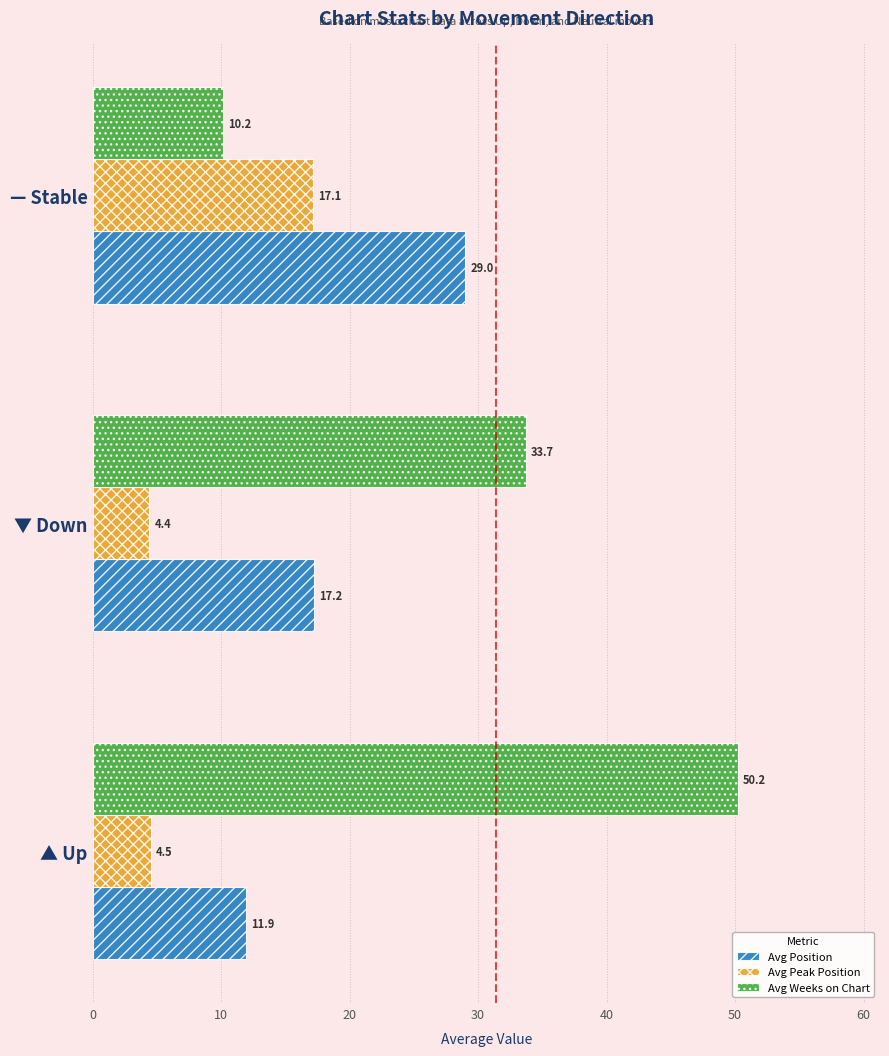

Is it true that Avg Peak Position equals 4.5 at ▲ Up?

True